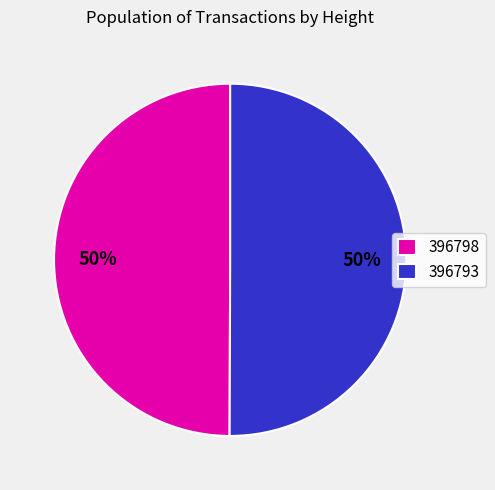

To the nearest percent, what percentage of the pie is 396793?

50%